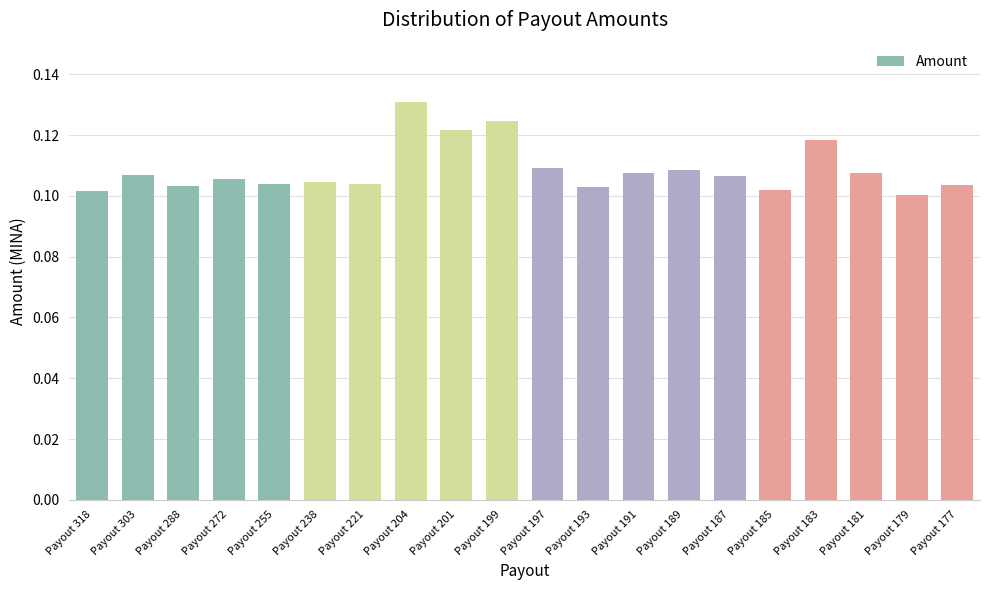

At which category does the chart reach its peak across all series?

Payout 204